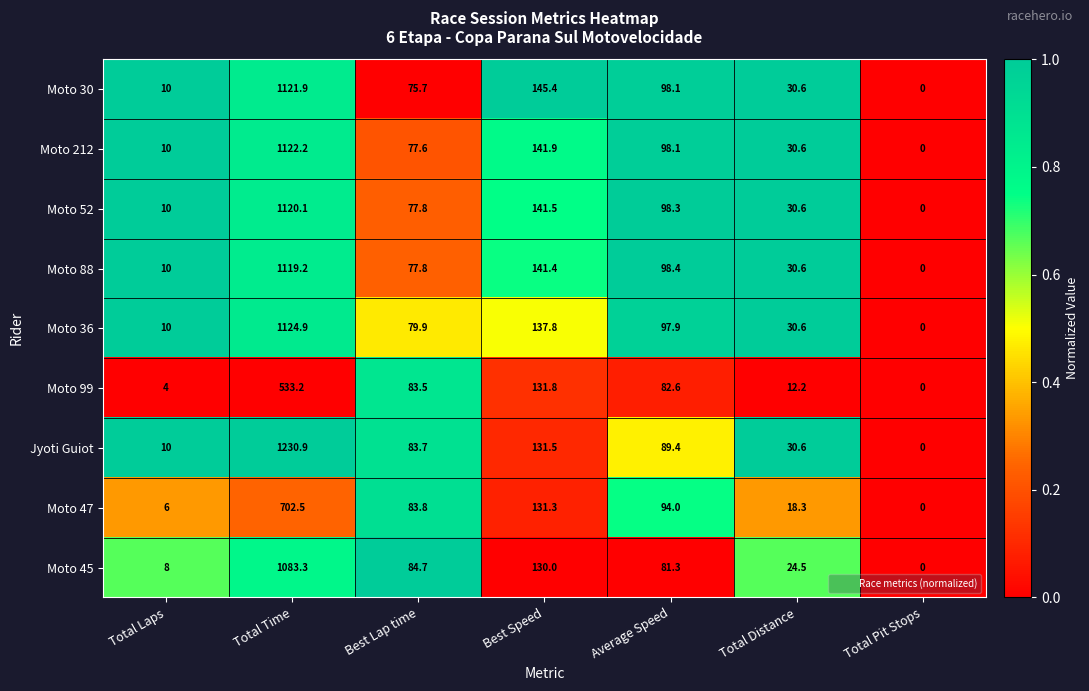

Which series has the largest total across all categories?

Jyoti Guiot